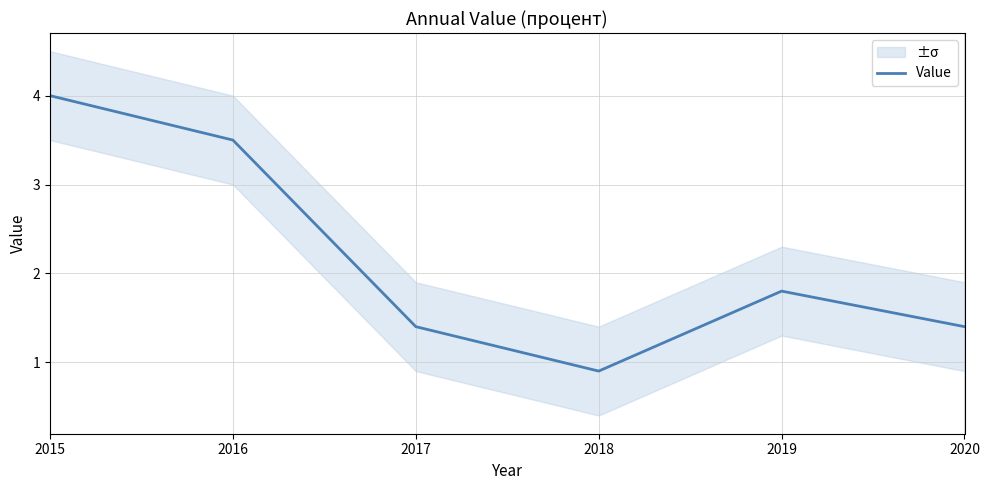

What is the value of the 2nd point from the left?

3.5